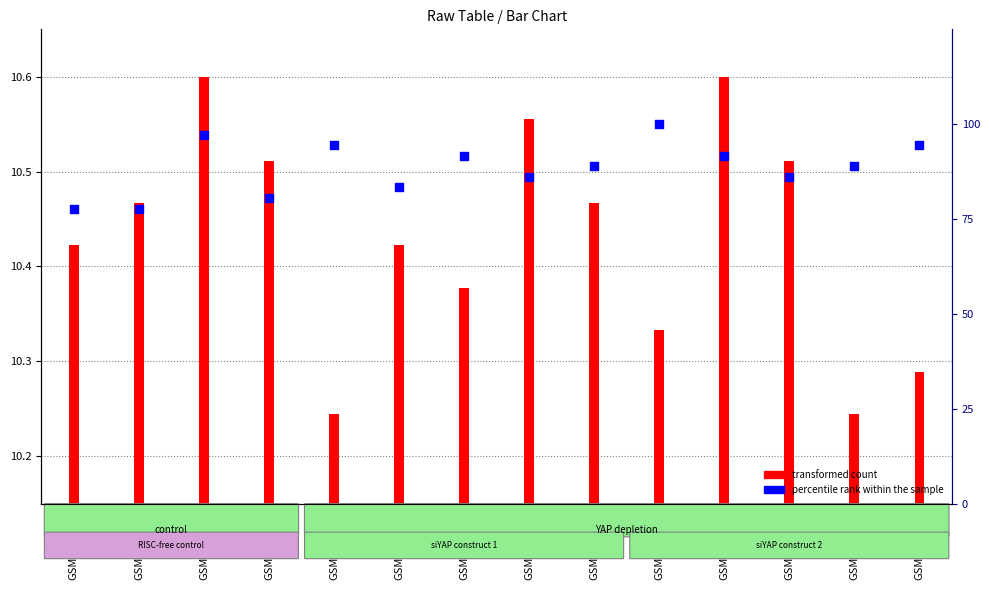

At which category is the sum across all series the highest?

GSM1517969